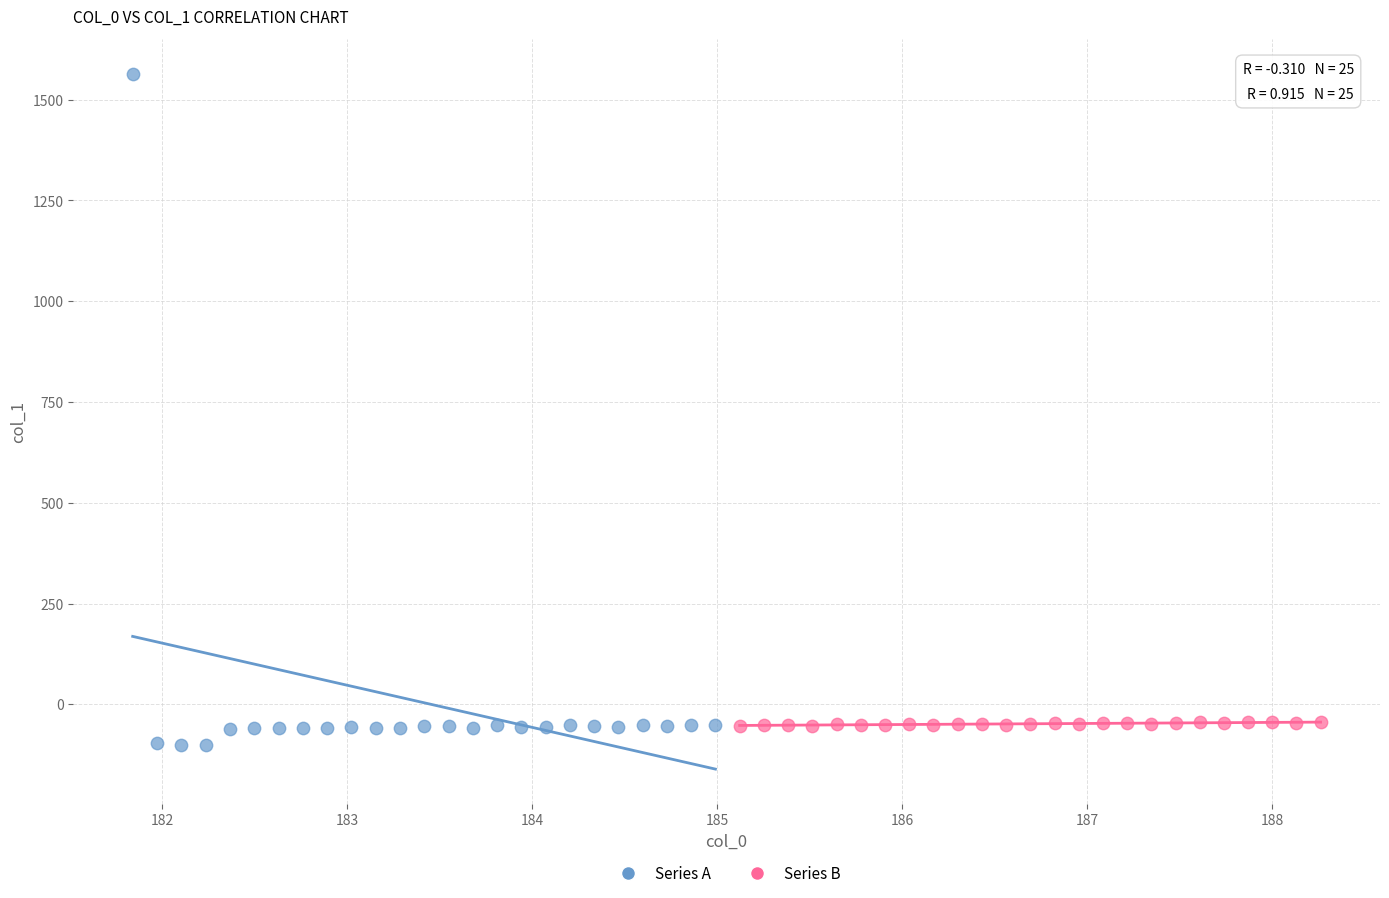

Which series reaches the minimum Y coordinate?

Series A